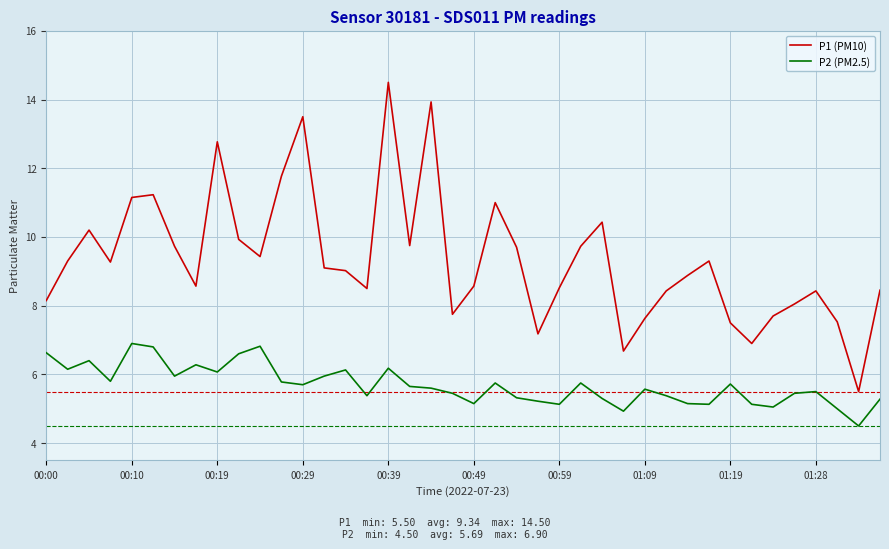

Which series has the largest total across all categories?

P1 (PM10)